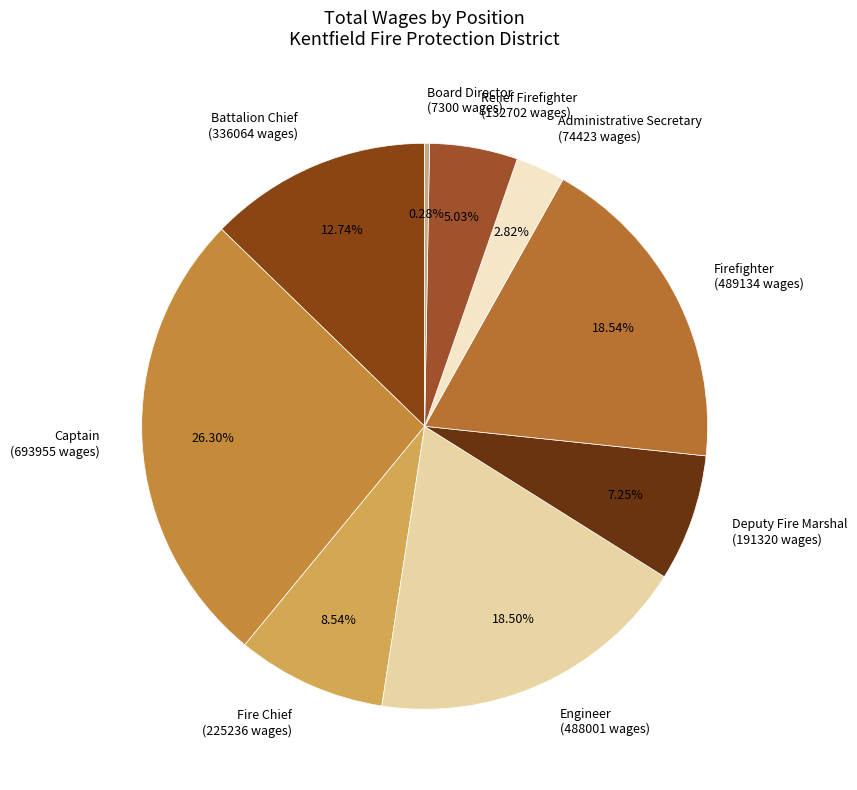

To the nearest percent, what is the difference between the Deputy Fire Marshal and Engineer slice percentages?

11%